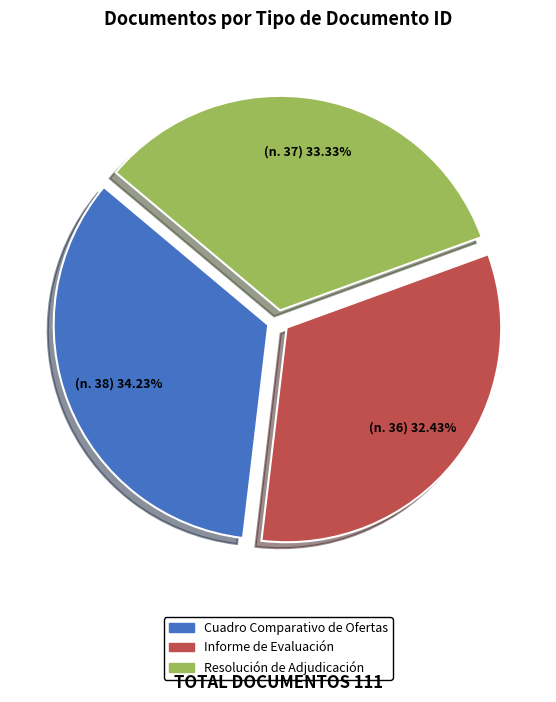

Approximately how many times larger is the value at Cuadro Comparativo de Ofertas compared to Resolución de Adjudicación?

1.0